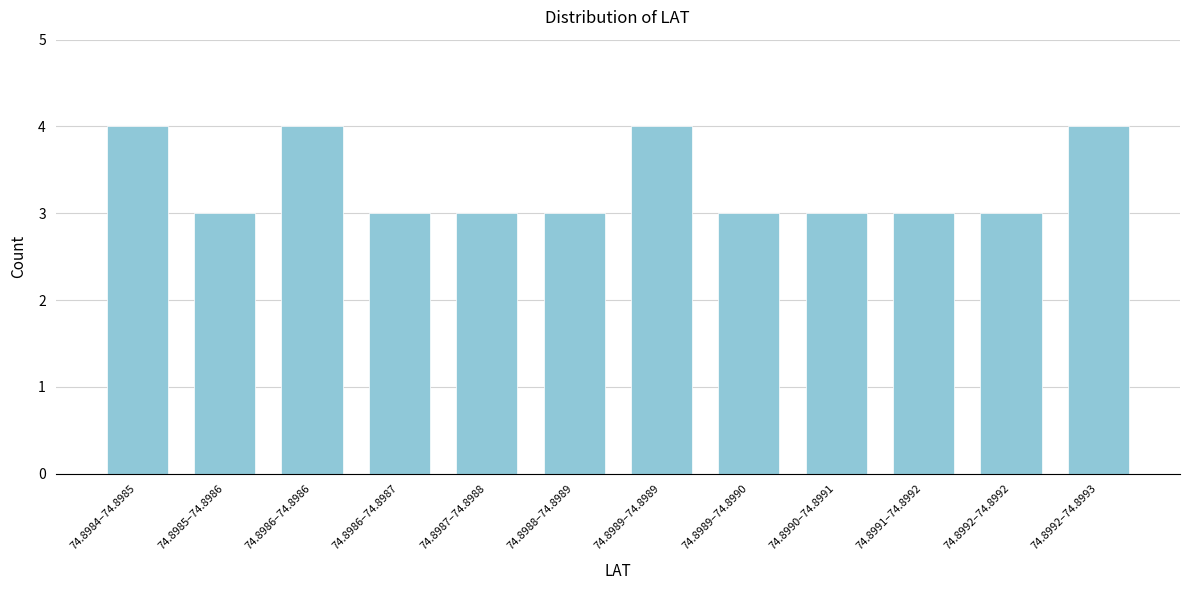

Reading left to right, list all the values displayed in this chart.

4	3	4	3	3	3	4	3	3	3	3	4